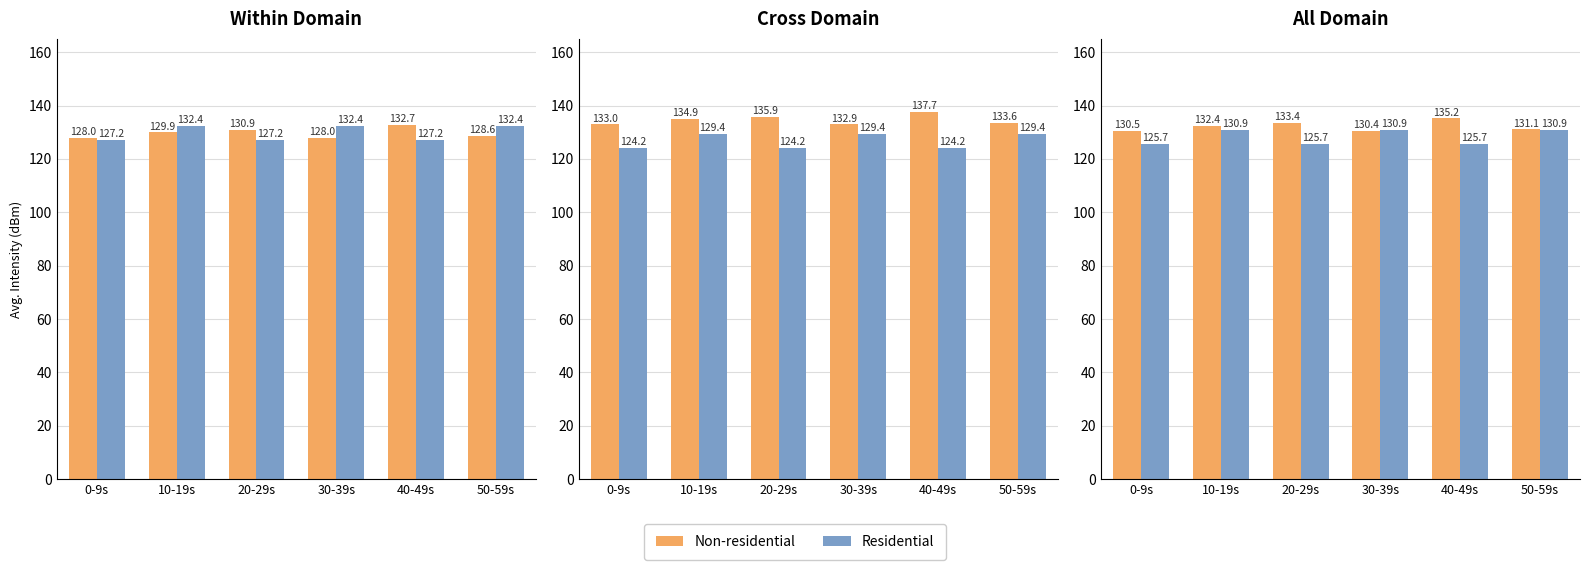

At which label is Residential closest to 128?

0-9s